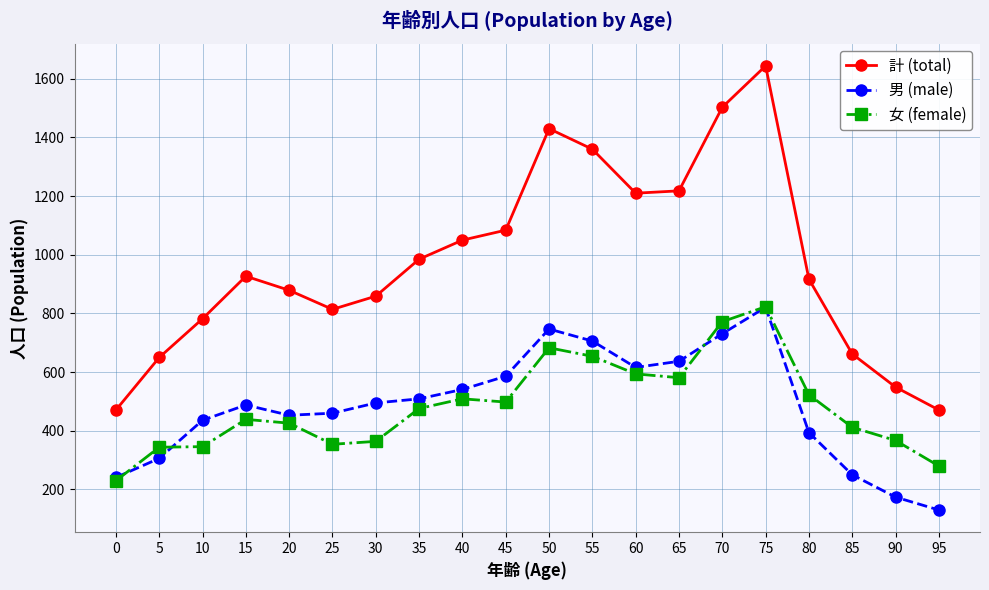

What is the value of the 男 (male) point at the 15th from the left?

731